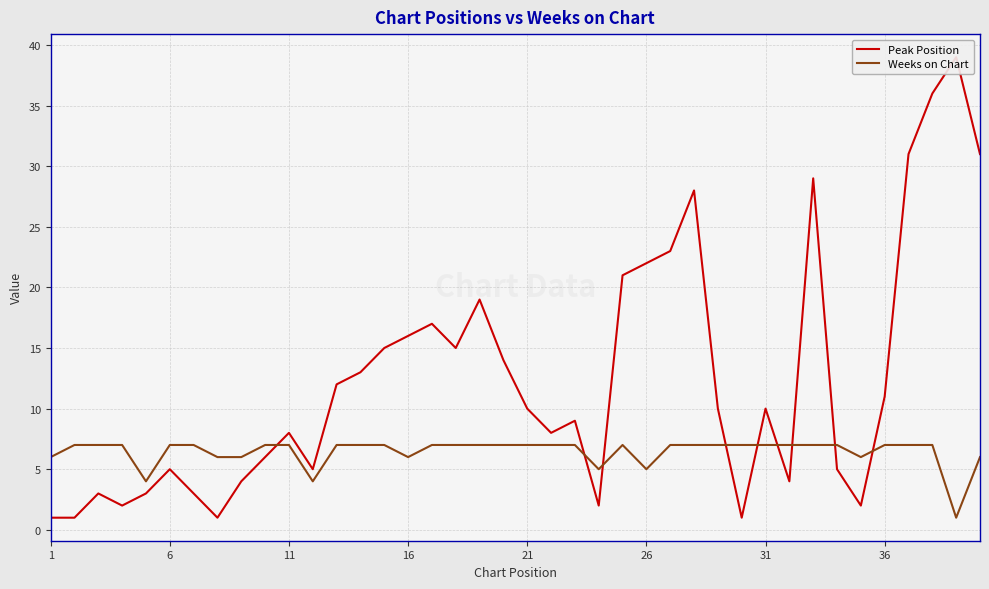

True or false: Weeks on Chart has a value of 6 at 1.

True